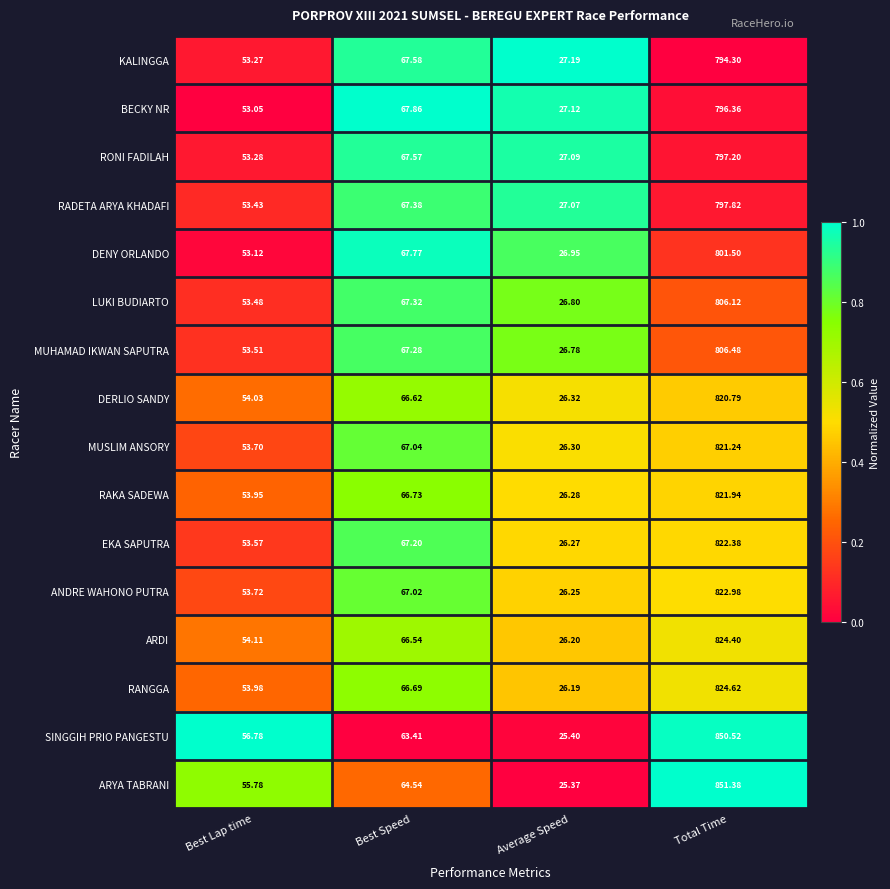

Which category has the highest value in the BECKY NR series?

Total Time